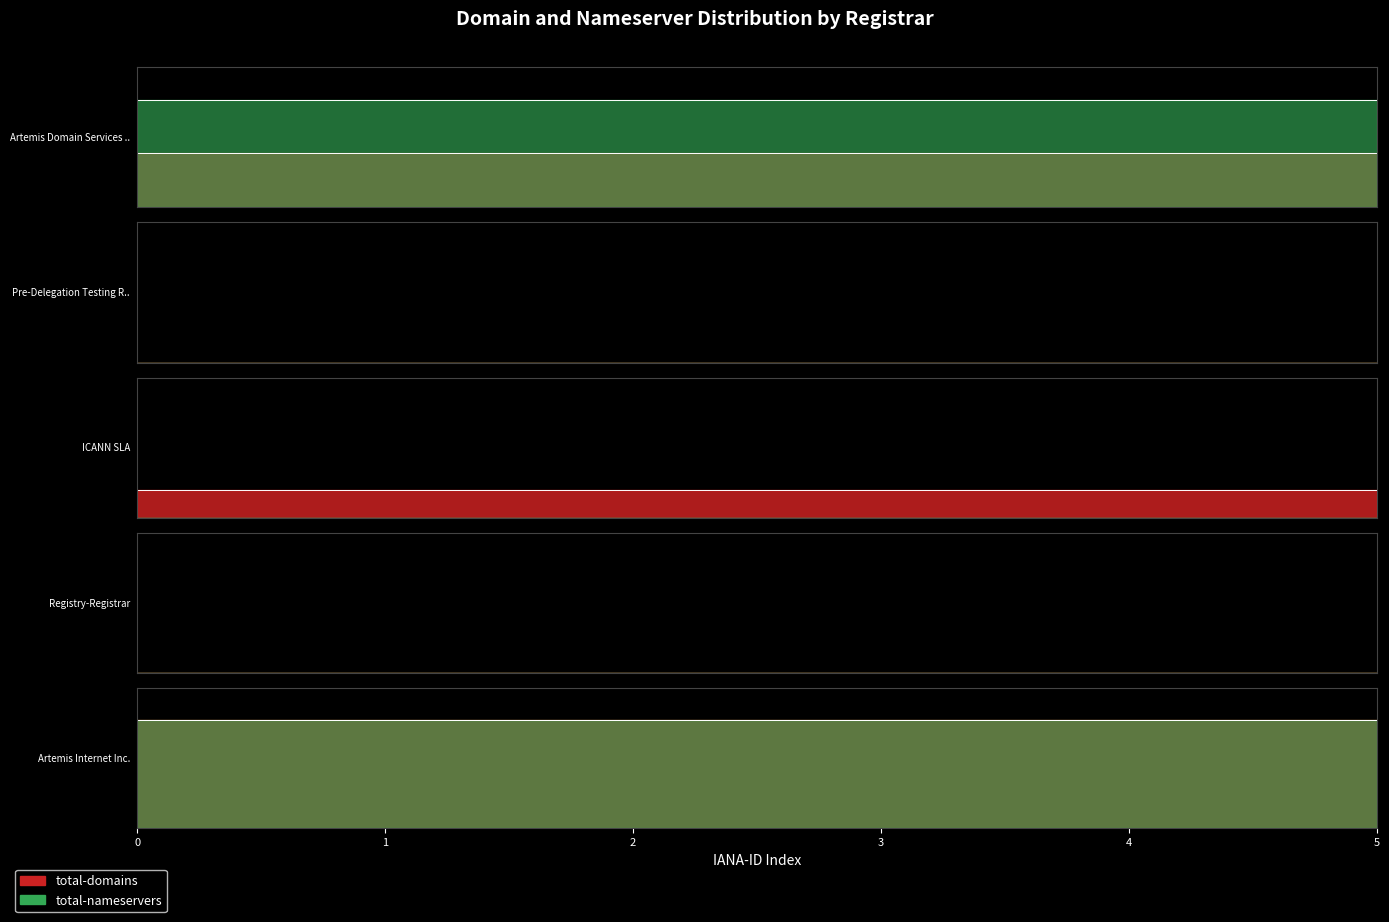

What is the approximate value of total-nameservers at Artemis Internet Inc.?

4